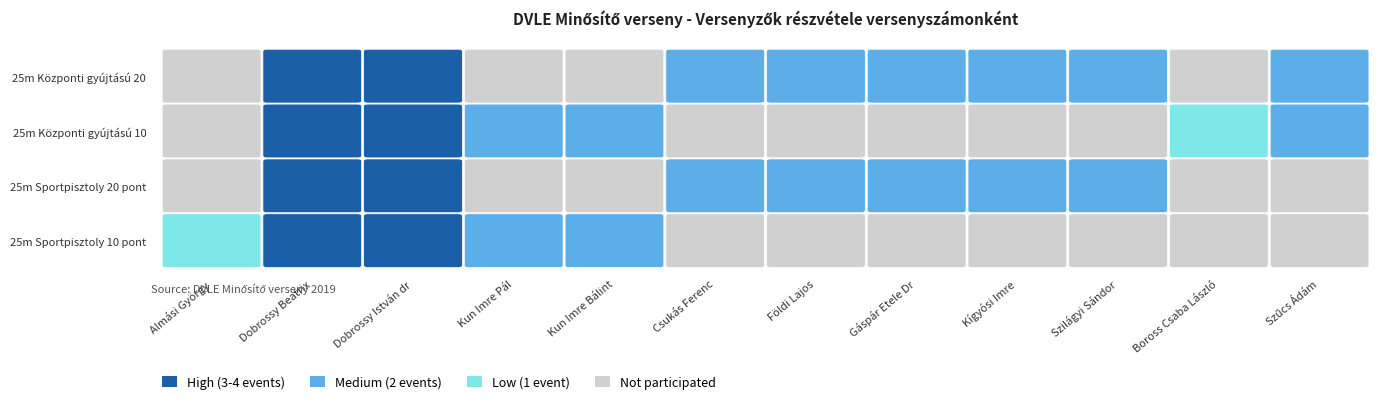

At which category is the sum across all series the highest?

Dobrossy Beatrix